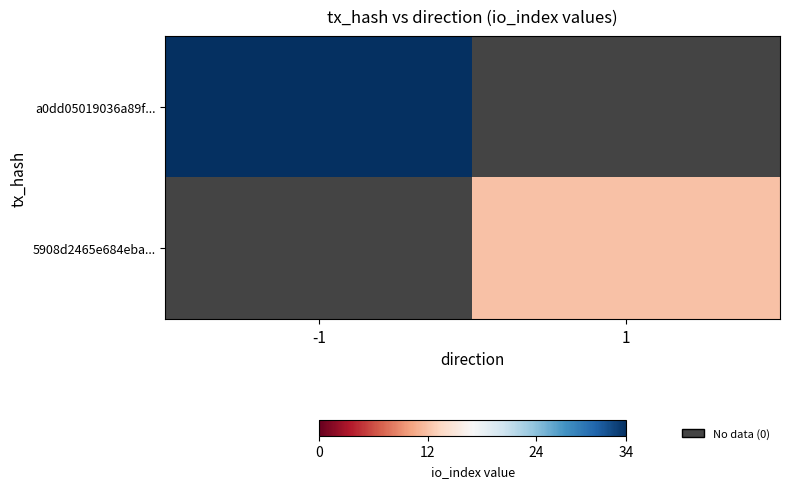

At how many categories does at least one series exceed 29?

1